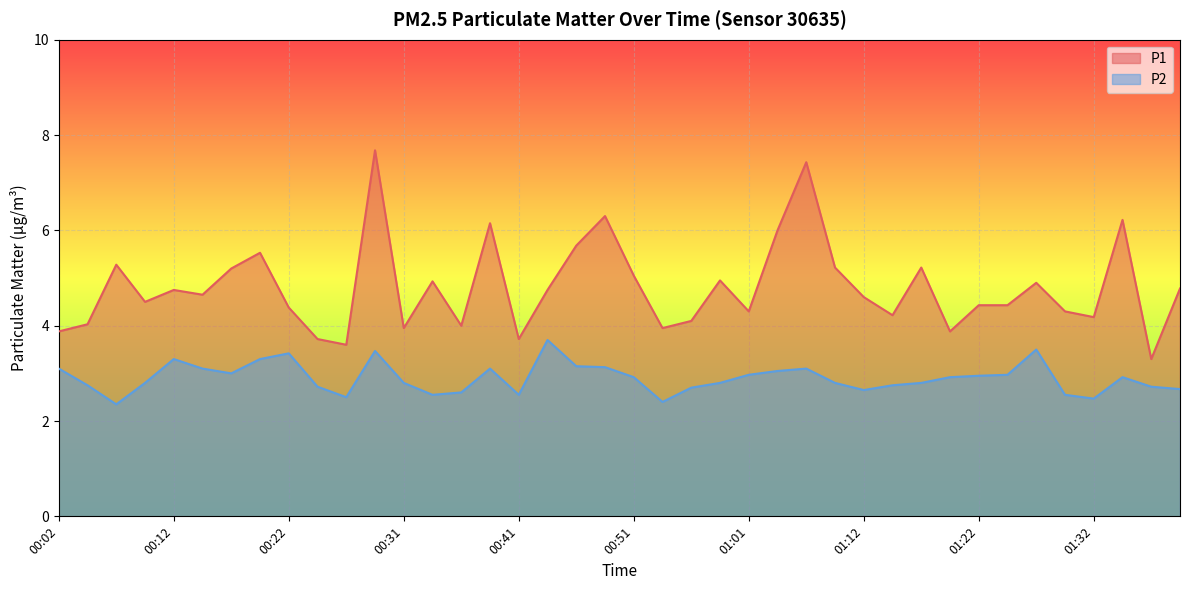

Which series changed the most between 00:04 and 01:24?

P1